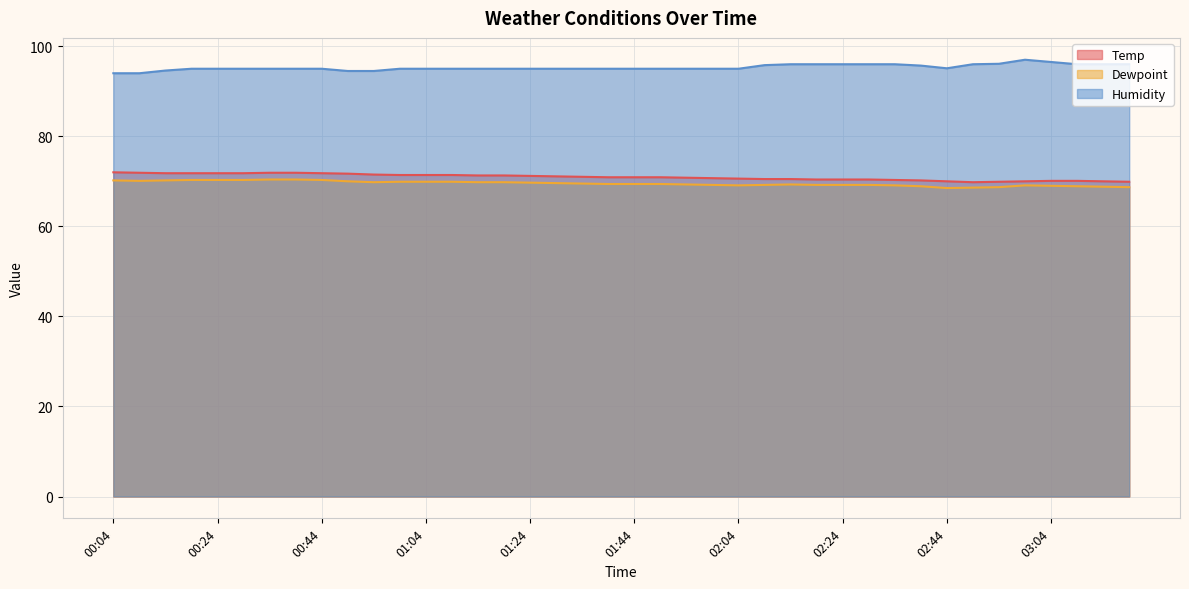

True or false: Humidity and Temp intersect in this chart.

False